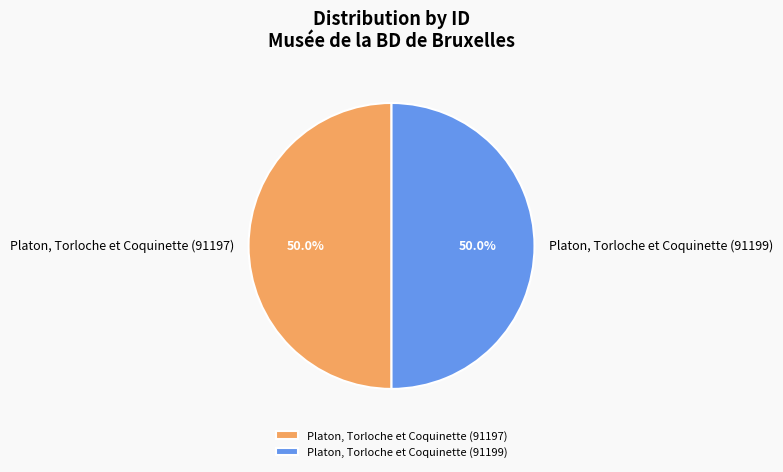

Approximately how many times larger is the value at Platon, Torloche et Coquinette (91197) compared to Platon, Torloche et Coquinette (91199)?

1.0